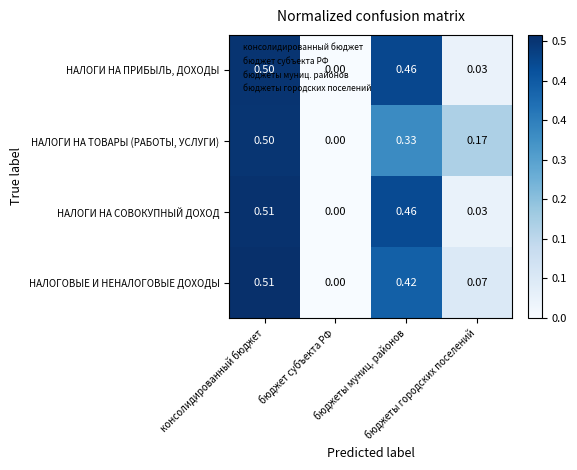

How many distinct data groups are displayed?

4